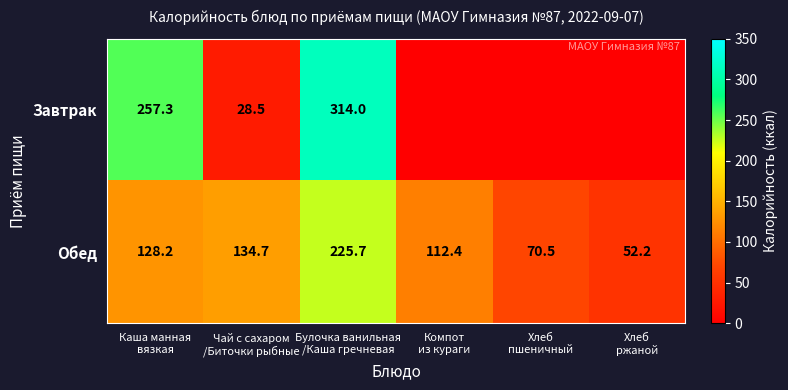

What is the difference between the second highest and second lowest values in the Обед series?

64.2